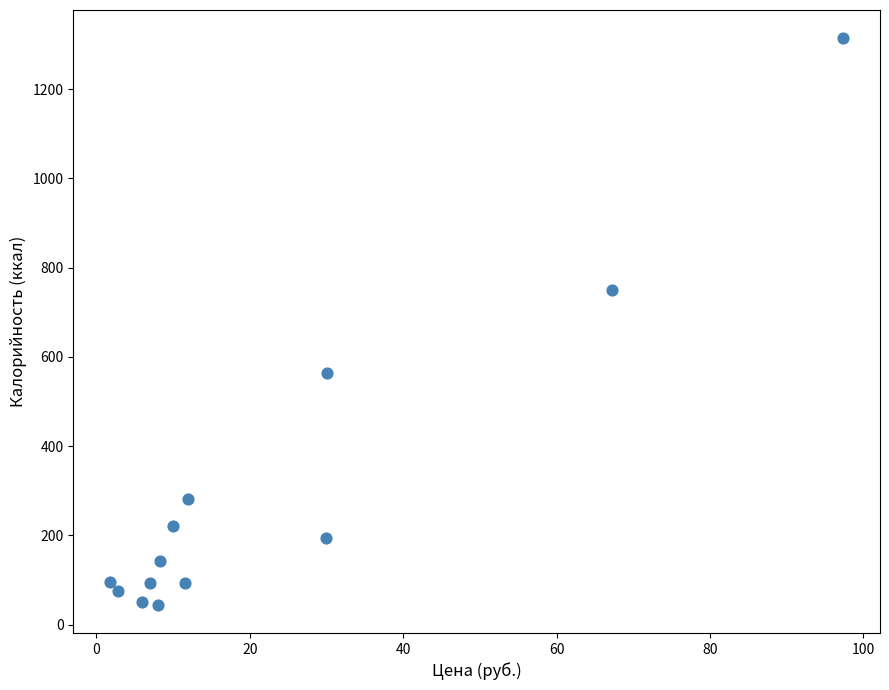

What is the range of Y values (max minus min)?

1269.0